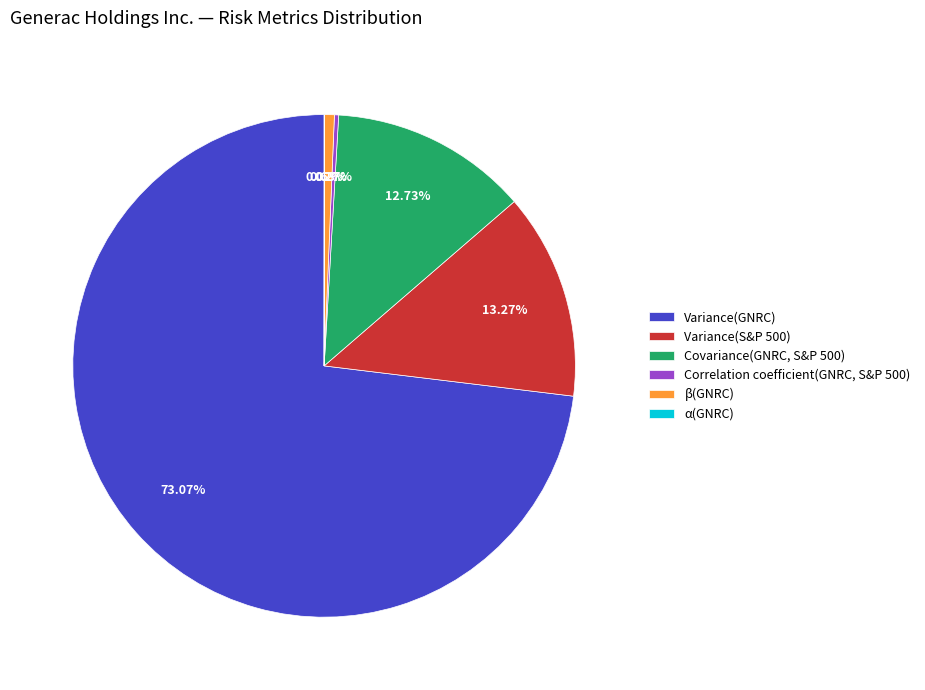

What is the largest slice in the pie chart?

Variance(GNRC)